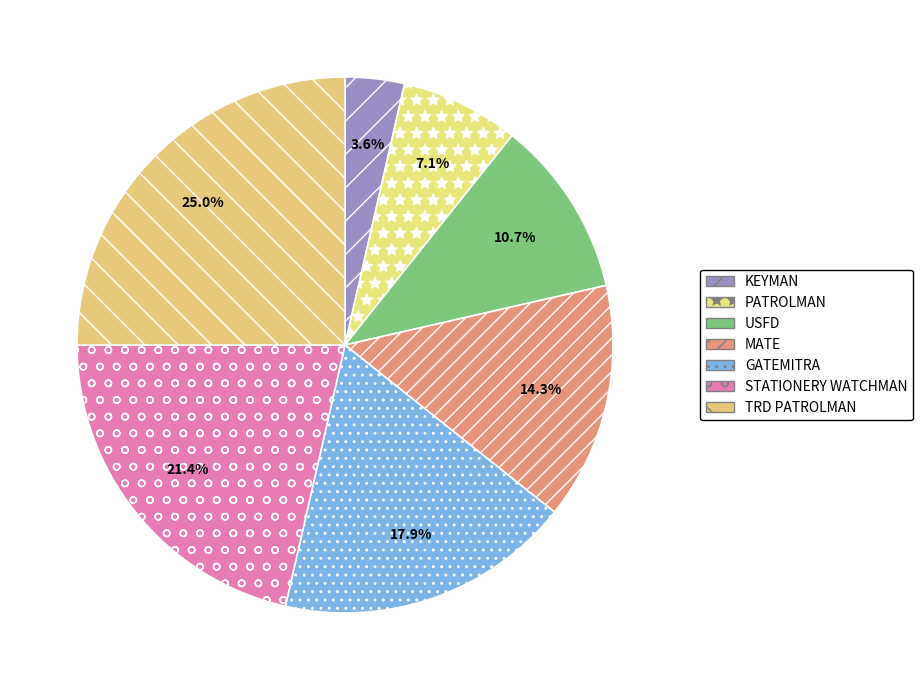

What is the change in value from GATEMITRA to TRD PATROLMAN?

+2